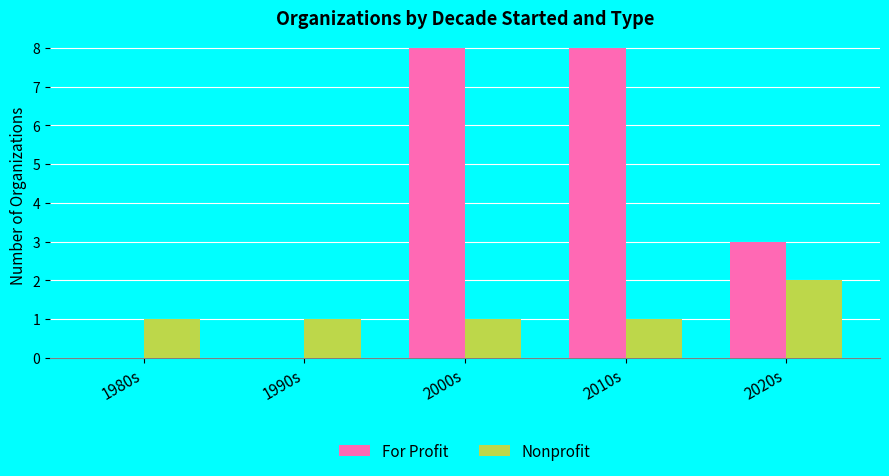

What is the average value of the Nonprofit series?

1